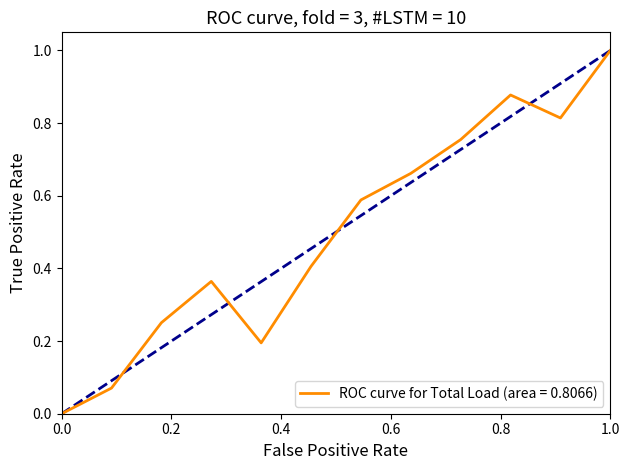

What is the difference between the maximum and minimum values?

1.0